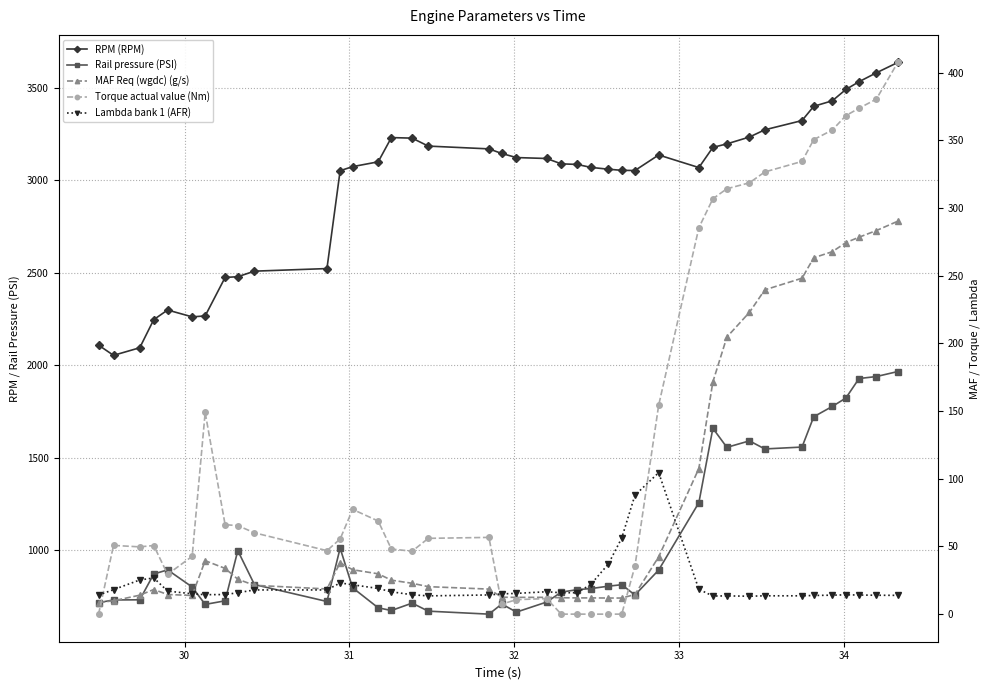

Reading right to left, transcribe all the data shown in this chart.

RPM (RPM): 3636.0	3580.0	3532.0	3490.0	3429.0	3399.0	3322.0	3272.0	3233.0	3196.0	3177.0	3068.0	3136.0	3052.0	3053.0	3059.0	3069.0	3085.0	3088.0	3117.0	3122.0	3144.0	3169.0	3184.0	3227.0	3230.0	3099.0	3073.0	3051.0	2522.0	2508.0	2478.0	2474.0	2266.0	2261.0	2298.0	2246.0	2094.0	2053.0	2108.0
Rail pressure (PSI): 1965.4	1938.3	1927.6	1822.1	1776.9	1721.0	1557.2	1547.0	1590.7	1555.6	1658.6	1256.6	892.4	757.4	813.2	805.2	792.2	786.5	772.8	719.4	665.2	708.7	654.1	670.2	713.6	673.8	688.2	796.6	1010.7	722.5	814.0	997.4	726.1	706.7	800.9	893.4	871.0	731.6	730.7	716.1
MAF Req (wgdc) (g/s): 290.3	283.4	278.5	274.5	267.8	263.3	248.2	239.6	223.0	204.7	171.6	107.6	42.3	14.5	11.9	11.9	12.0	12.0	12.1	12.4	12.4	12.5	18.5	20.3	22.8	25.1	29.8	32.8	38.0	18.6	21.3	25.8	33.8	39.5	13.8	14.5	18.2	14.0	9.9	8.5
Torque actual value (Nm): 407.6	380.5	373.8	368.3	357.7	350.6	334.5	326.7	318.7	314.3	306.9	285.5	154.3	35.4	0.0	0.0	0.0	0.0	0.0	11.5	10.7	7.4	56.7	56.0	46.5	48.1	68.8	77.4	55.5	46.9	60.1	65.4	66.1	149.0	42.7	29.4	50.7	49.7	50.8	0.0
Lambda bank 1 (AFR): 13.9	13.9	14.1	14.2	14.0	13.8	13.5	13.5	13.2	13.5	13.4	18.3	104.5	87.9	56.3	37.1	21.9	15.9	15.8	16.6	15.3	15.0	14.2	13.5	14.3	16.5	19.0	21.7	23.1	17.9	17.9	15.8	14.5	14.4	15.0	17.1	26.7	25.2	18.1	14.1